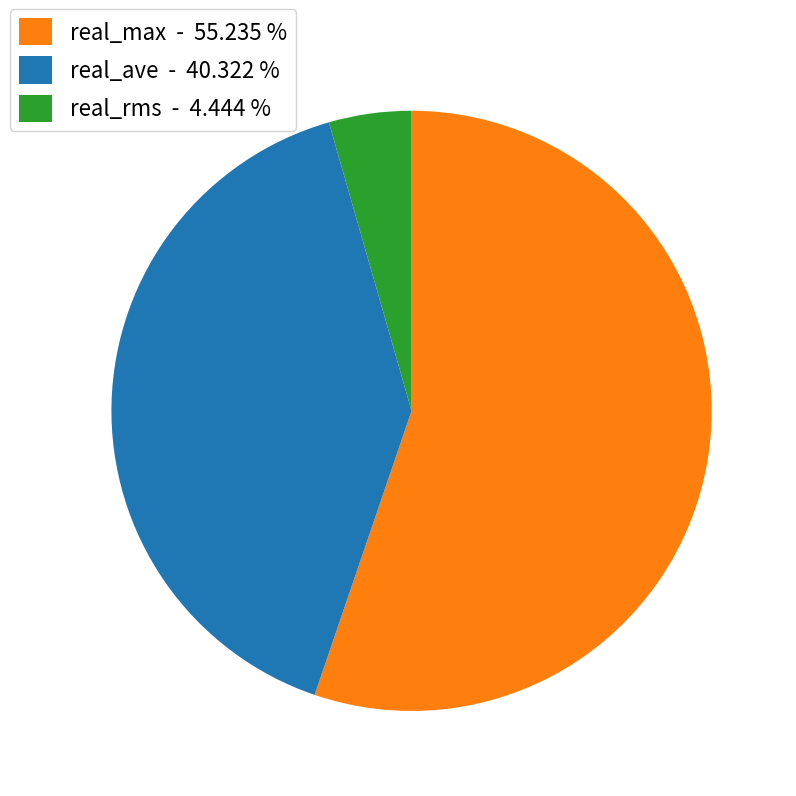

Is there a majority slice in this chart?

Yes